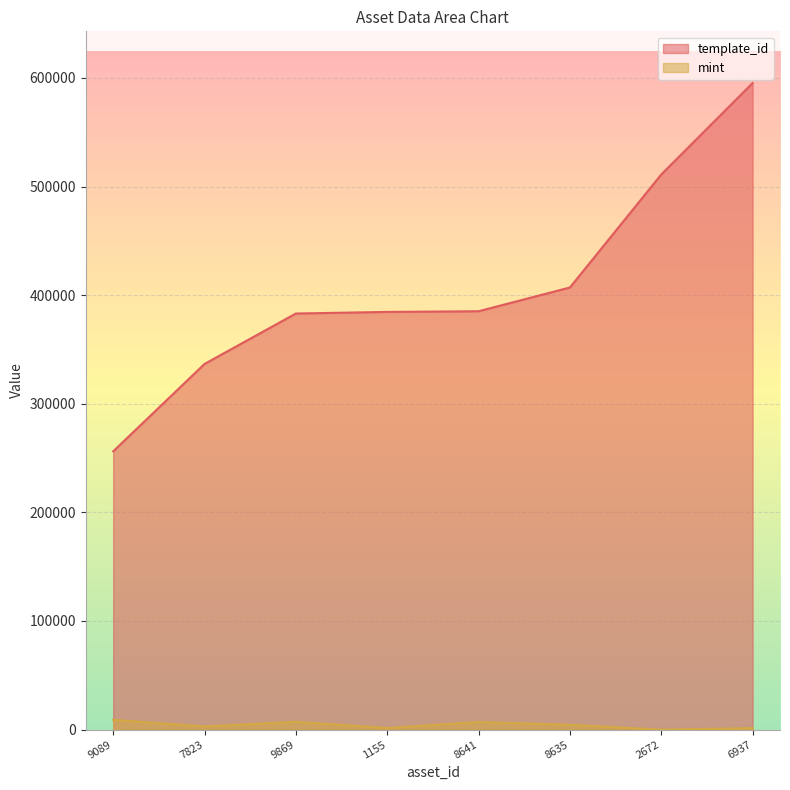

How many series are shown in this chart?

2